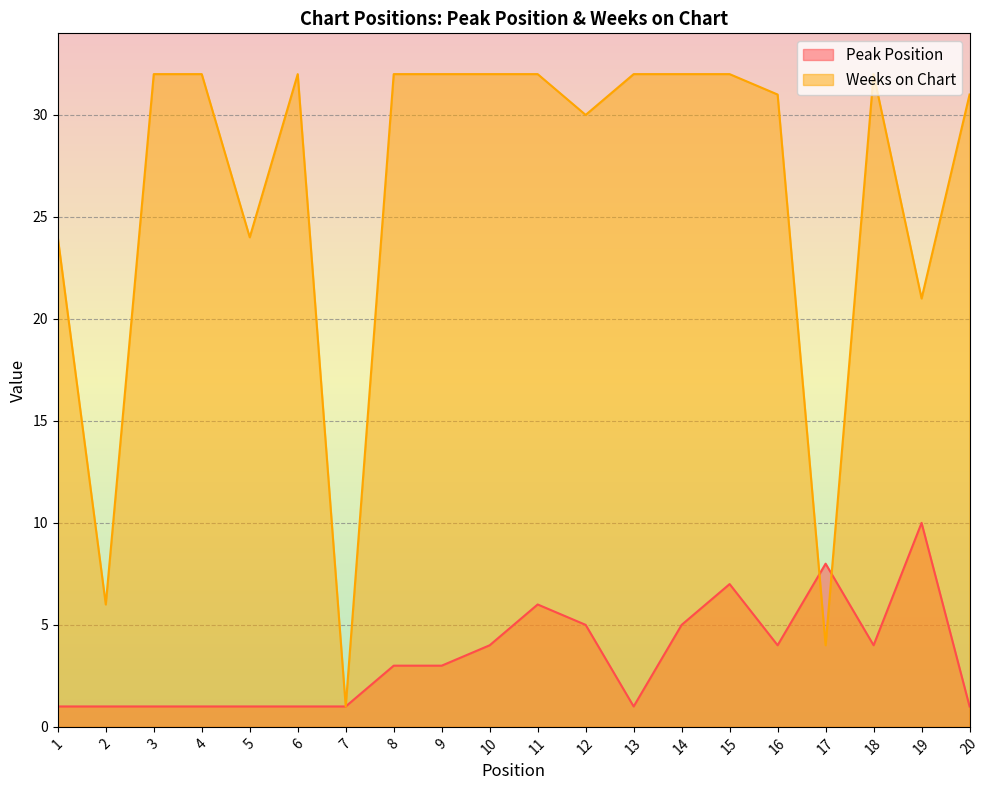

Rank the series by their average value, from lowest to highest.

Peak Position, Weeks on Chart